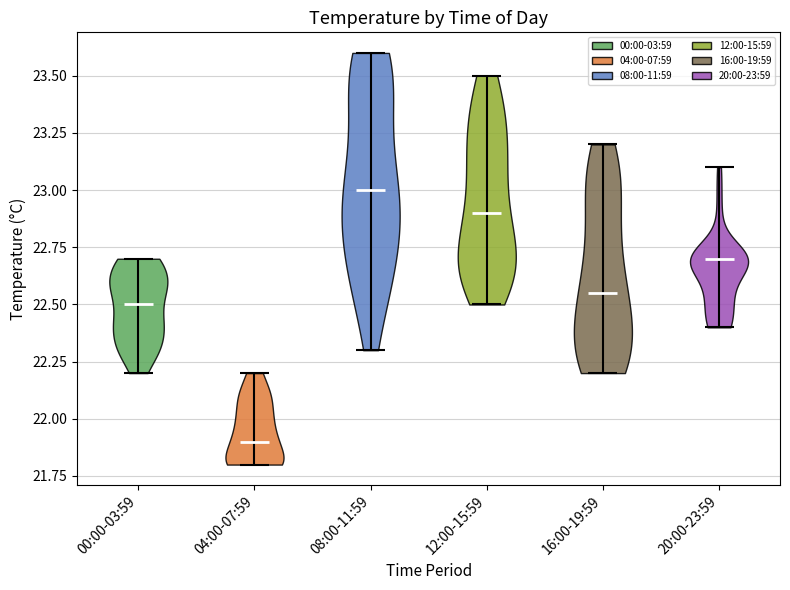

What is the lowest point the violin for 16:00-19:59 reaches on the y-axis? The values are not printed on the chart, so give them approximately, as read against the axis.

22.20